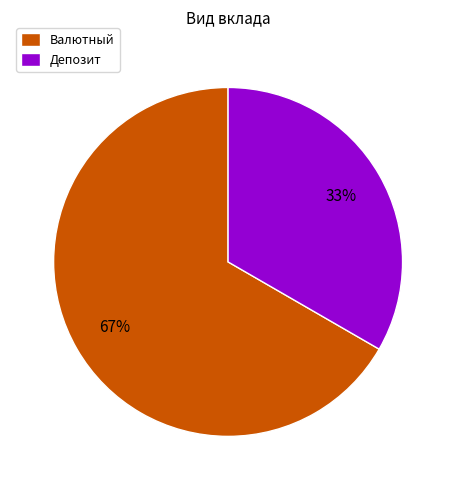

What percentage is the Депозит slice, to the nearest percent?

33%